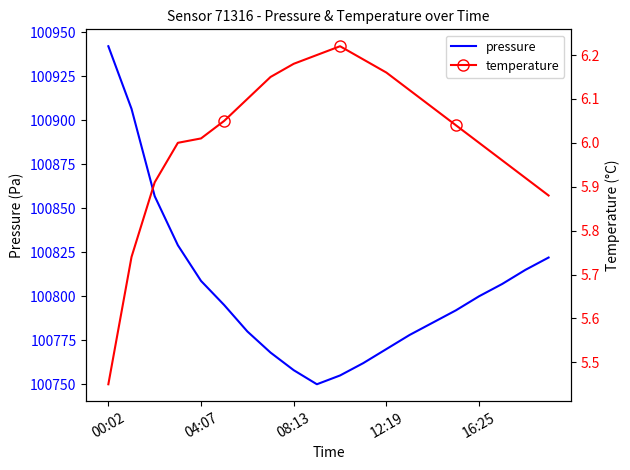

How many lines are shown in the chart?

2